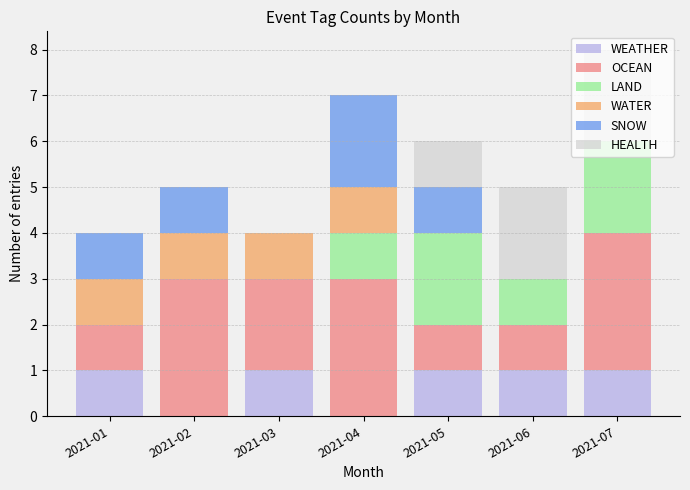

What is the total value across all series at 2021-04?

7